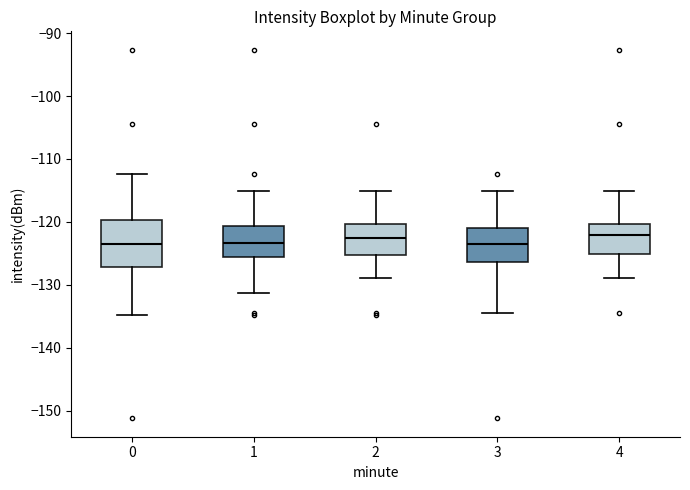

Comparing the boxes themselves (not the whiskers), which one is the tallest?

0